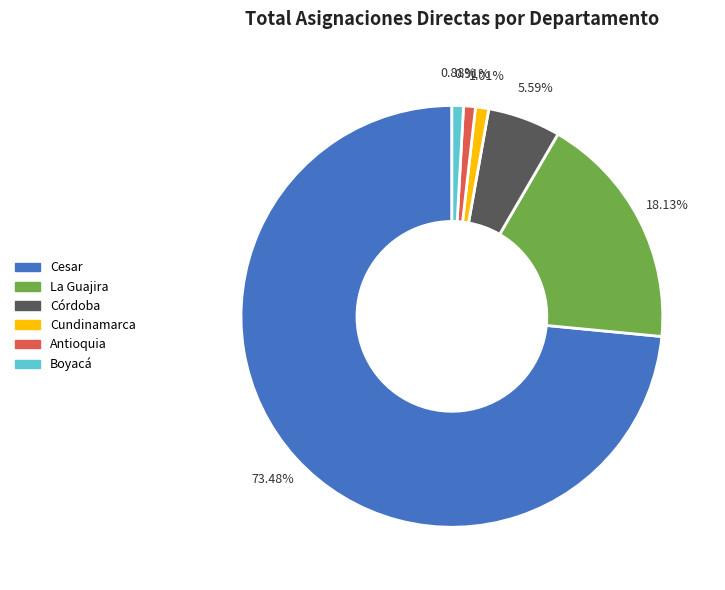

Count the number of slices in the pie.

6